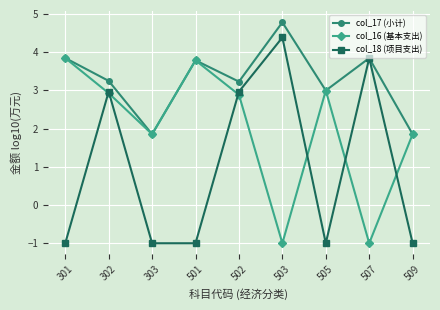

Rank the series by their maximum value, from highest to lowest.

col_17 (小计), col_18 (项目支出), col_16 (基本支出)